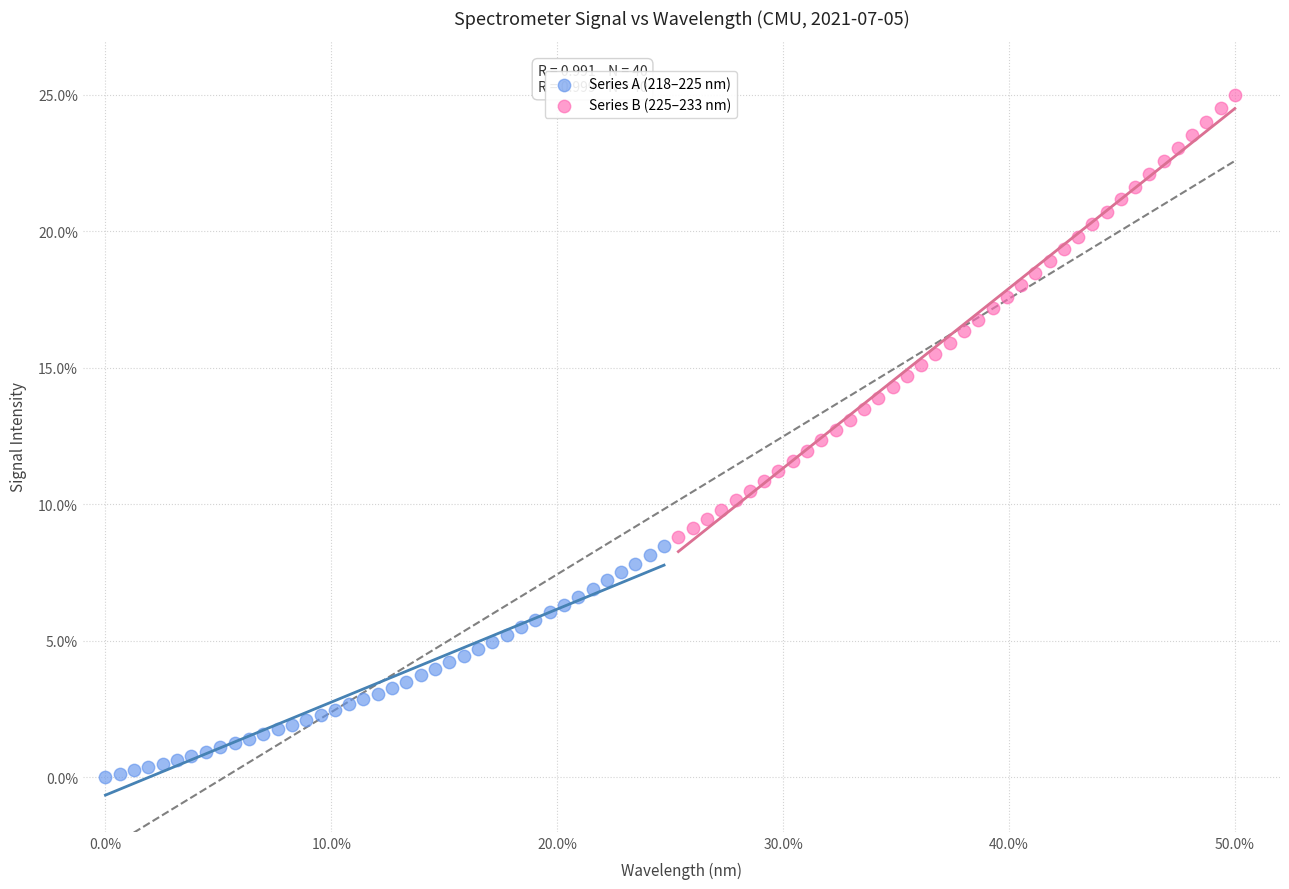

Which series contains the lowest Y value?

Series A (218–225 nm)